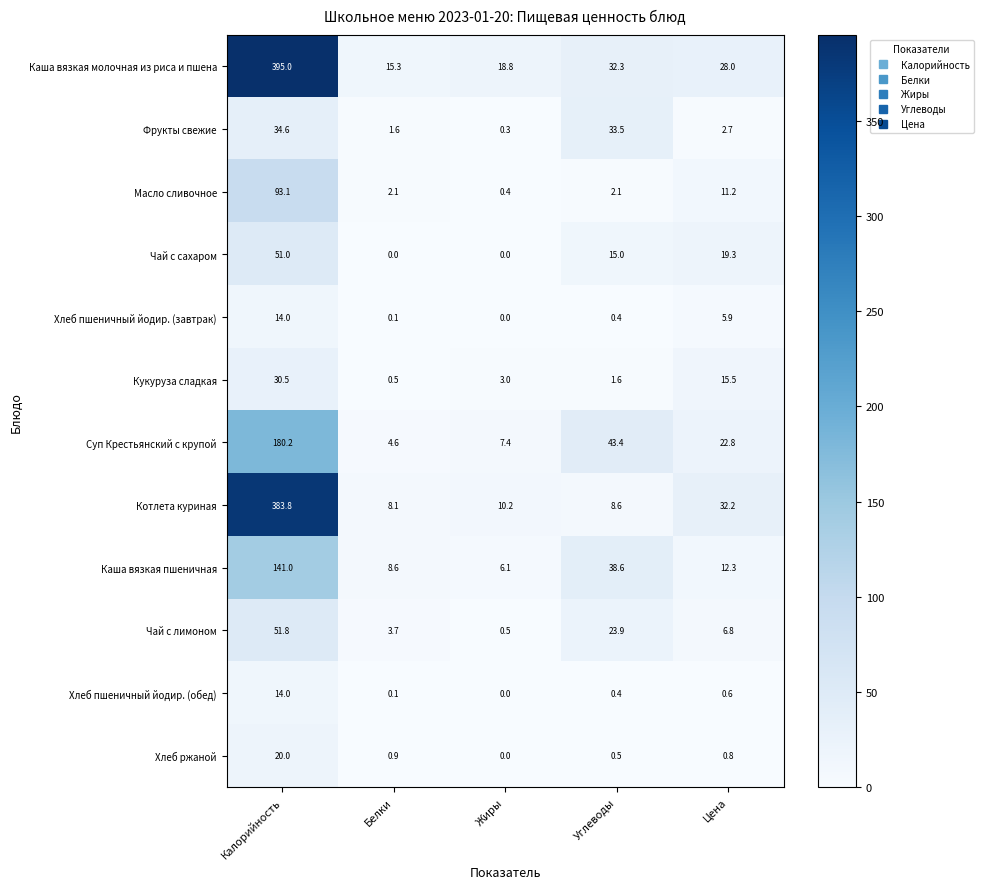

What is the sum of all Фрукты свежие values?

72.7